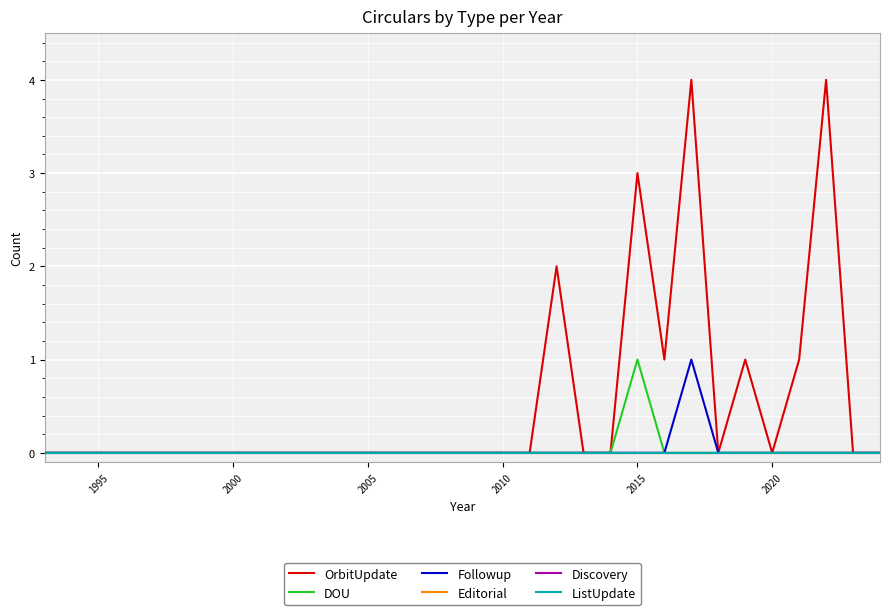

True or false: ListUpdate has more than 0 points higher than both neighbors.

False